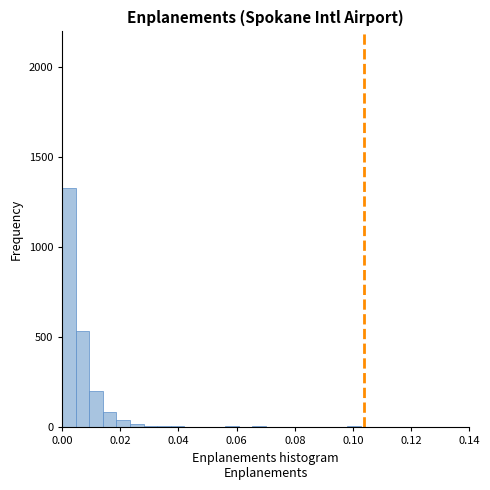

Around what value on the x-axis is the tallest bar? Give the approximate position of its centre, as read against the axis.

0.002